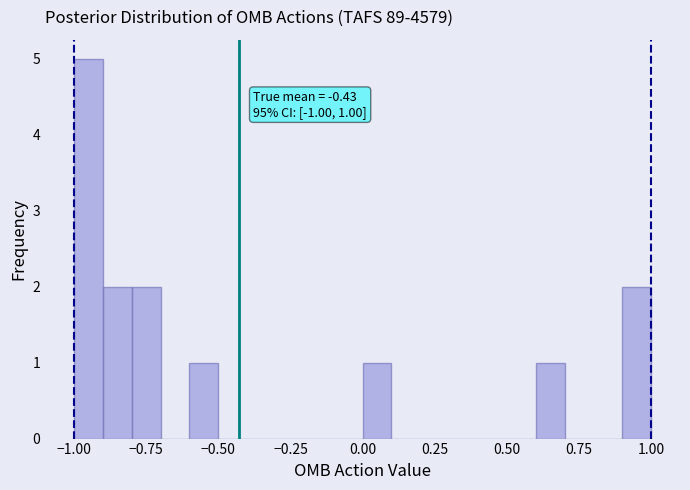

Around what value on the x-axis is the tallest bar? Give the approximate position of its centre, as read against the axis.

-0.95